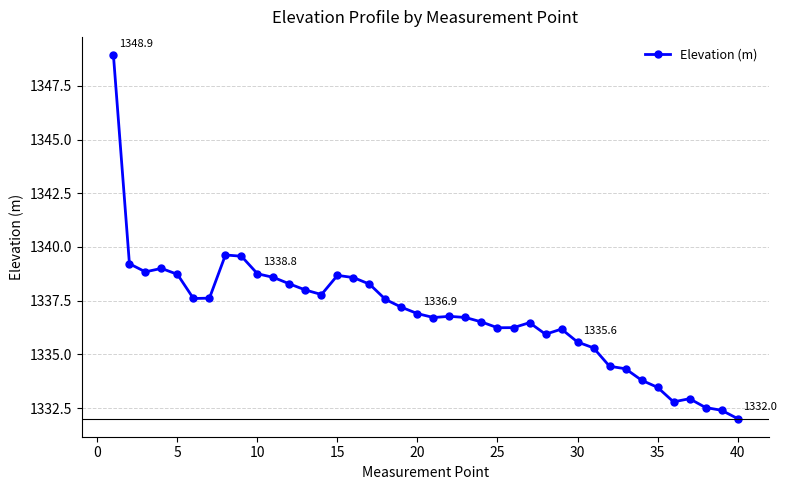

What is the smallest value displayed?

1332.0